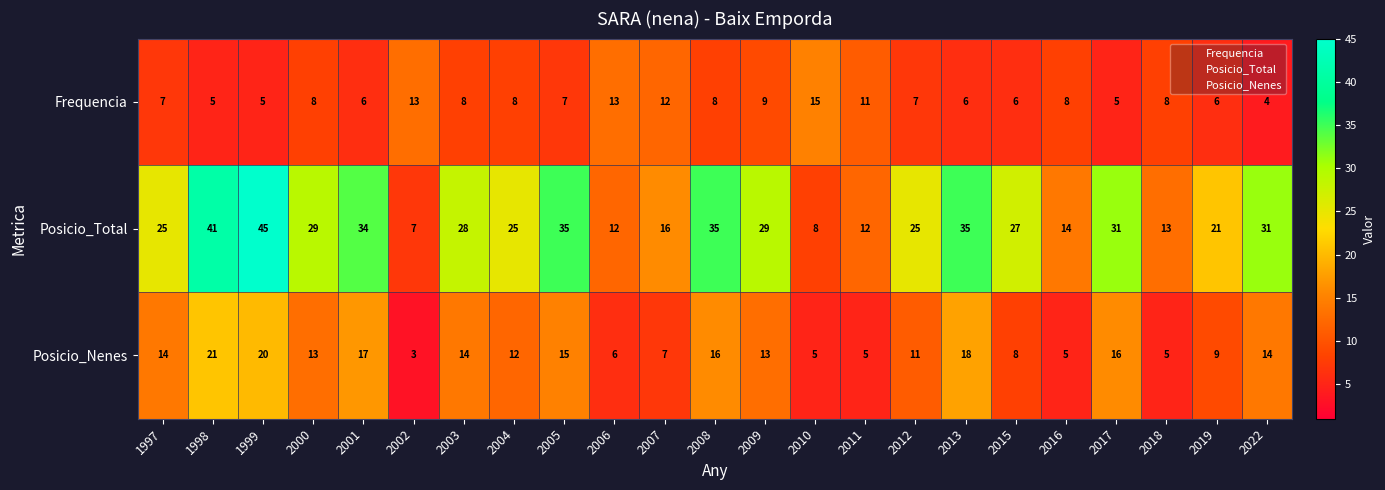

What is the difference between the second highest and minimum values in the Posicio_Total series?

34